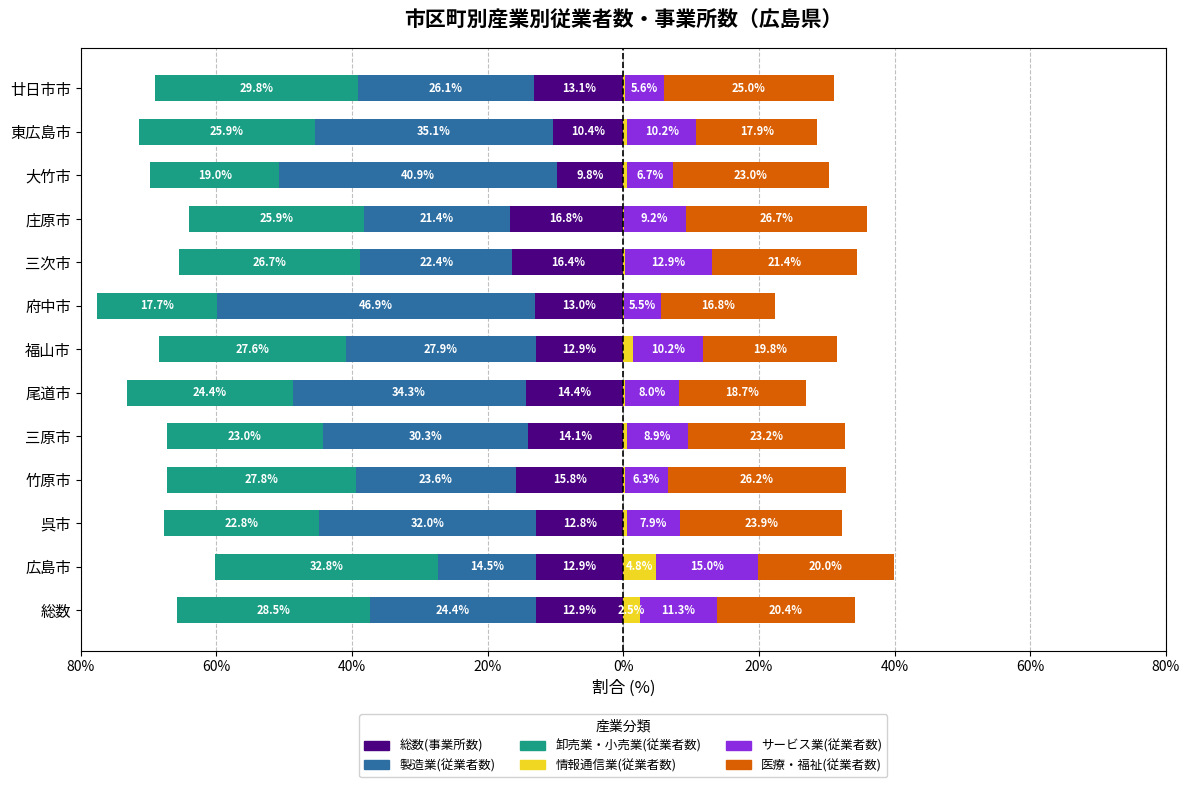

How many bars are there in total?

78